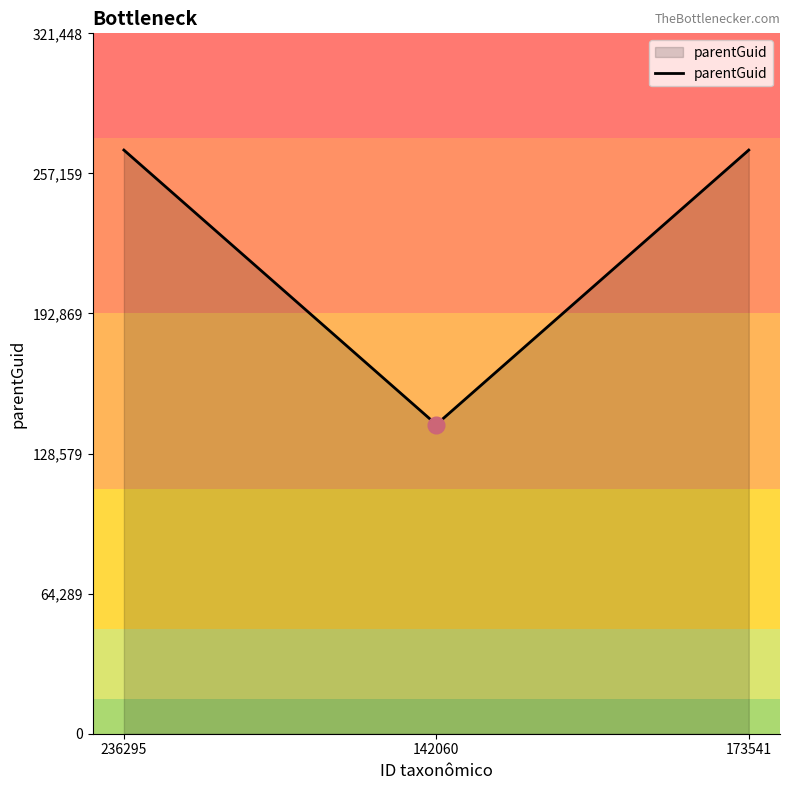

What is the difference between the maximum and minimum values?

125977